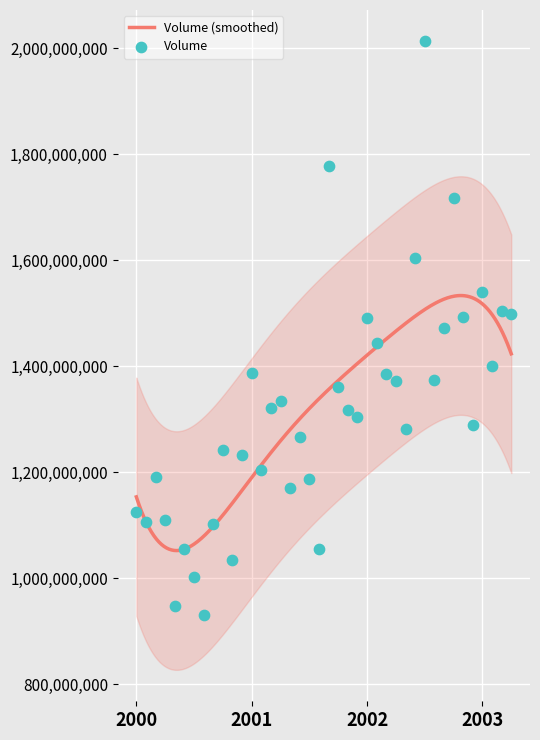

Which has a higher value, 2000-06 or 2002-05?

2002-05